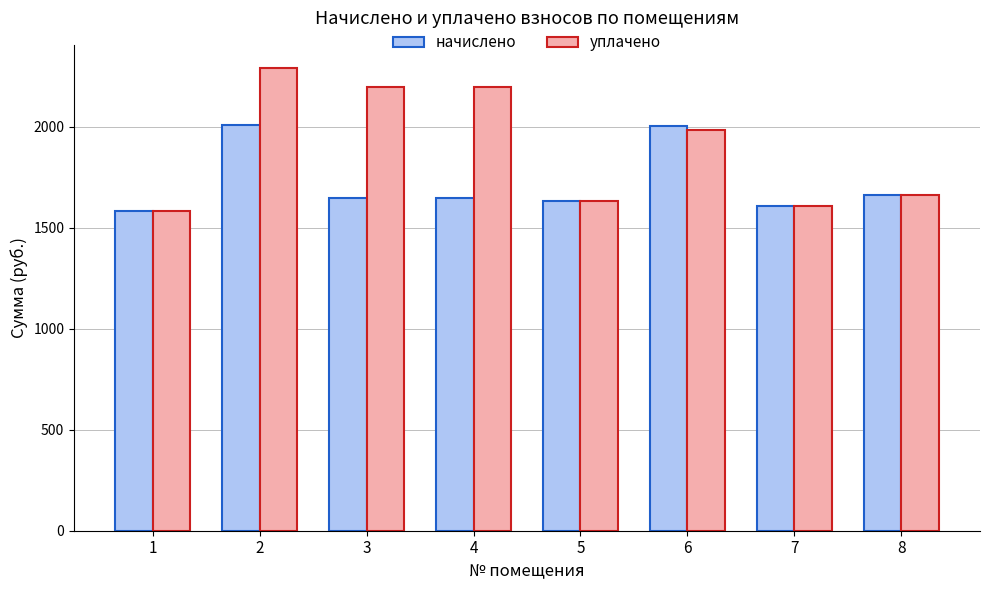

List the series in order of their overall mean, highest first.

уплачено, начислено